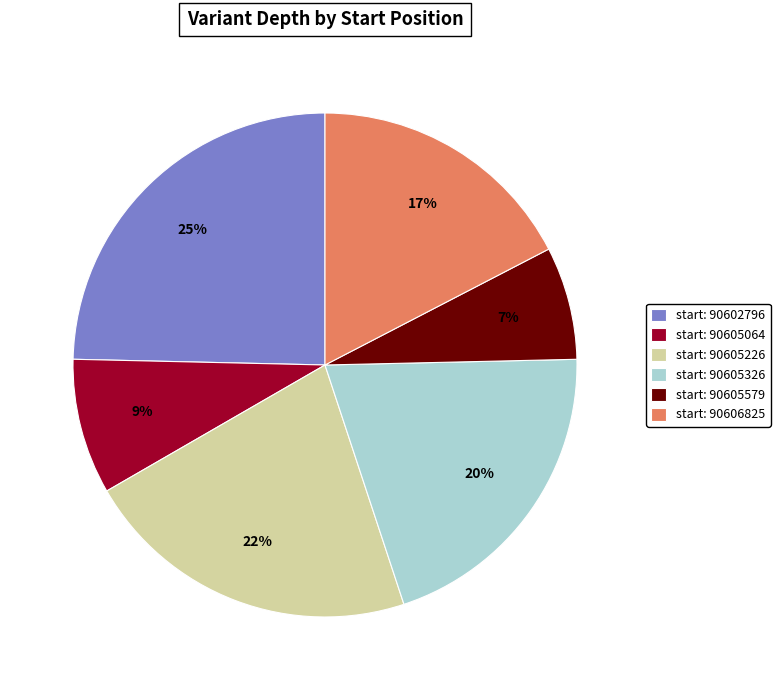

Does any single category account for the majority?

No